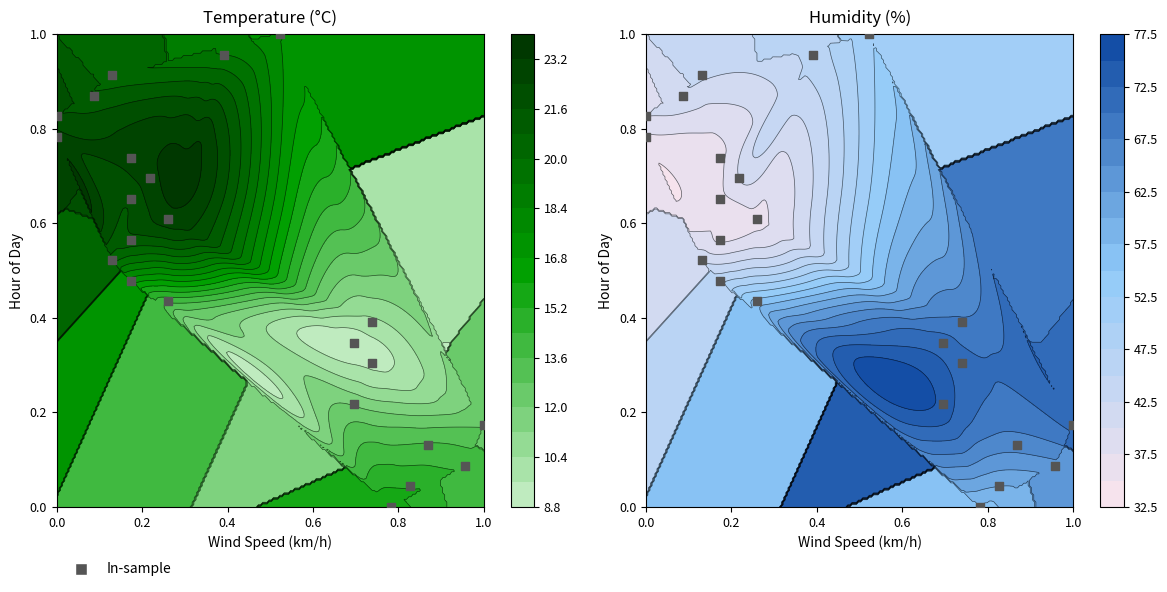

What is the difference between the maximum and minimum values?

1.0